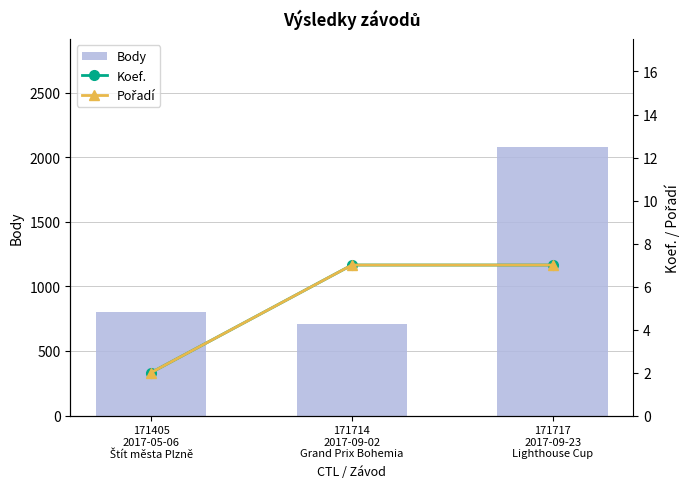

What is the sum of the Pořadí values at 171405
2017-05-06
Štít města Plzně and 171717
2017-09-23
Lighthouse Cup?

9